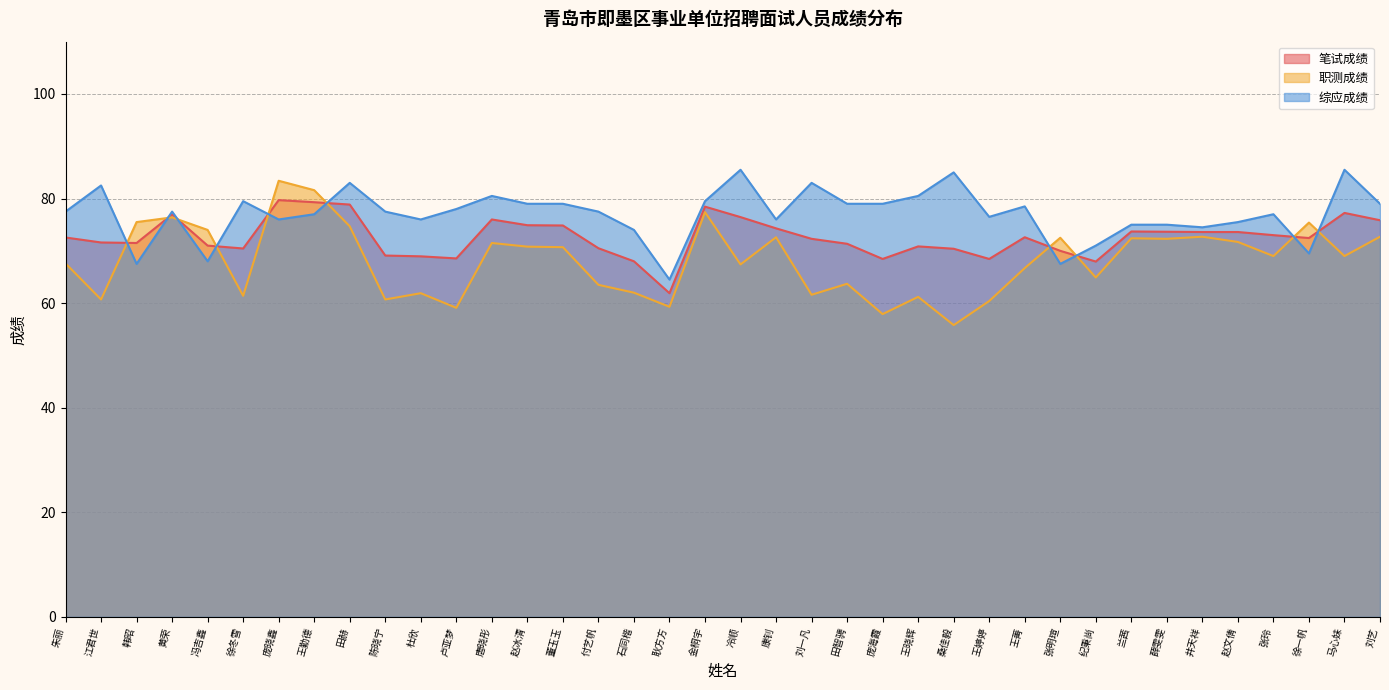

What is the total value across all series at 王勤德?

237.9